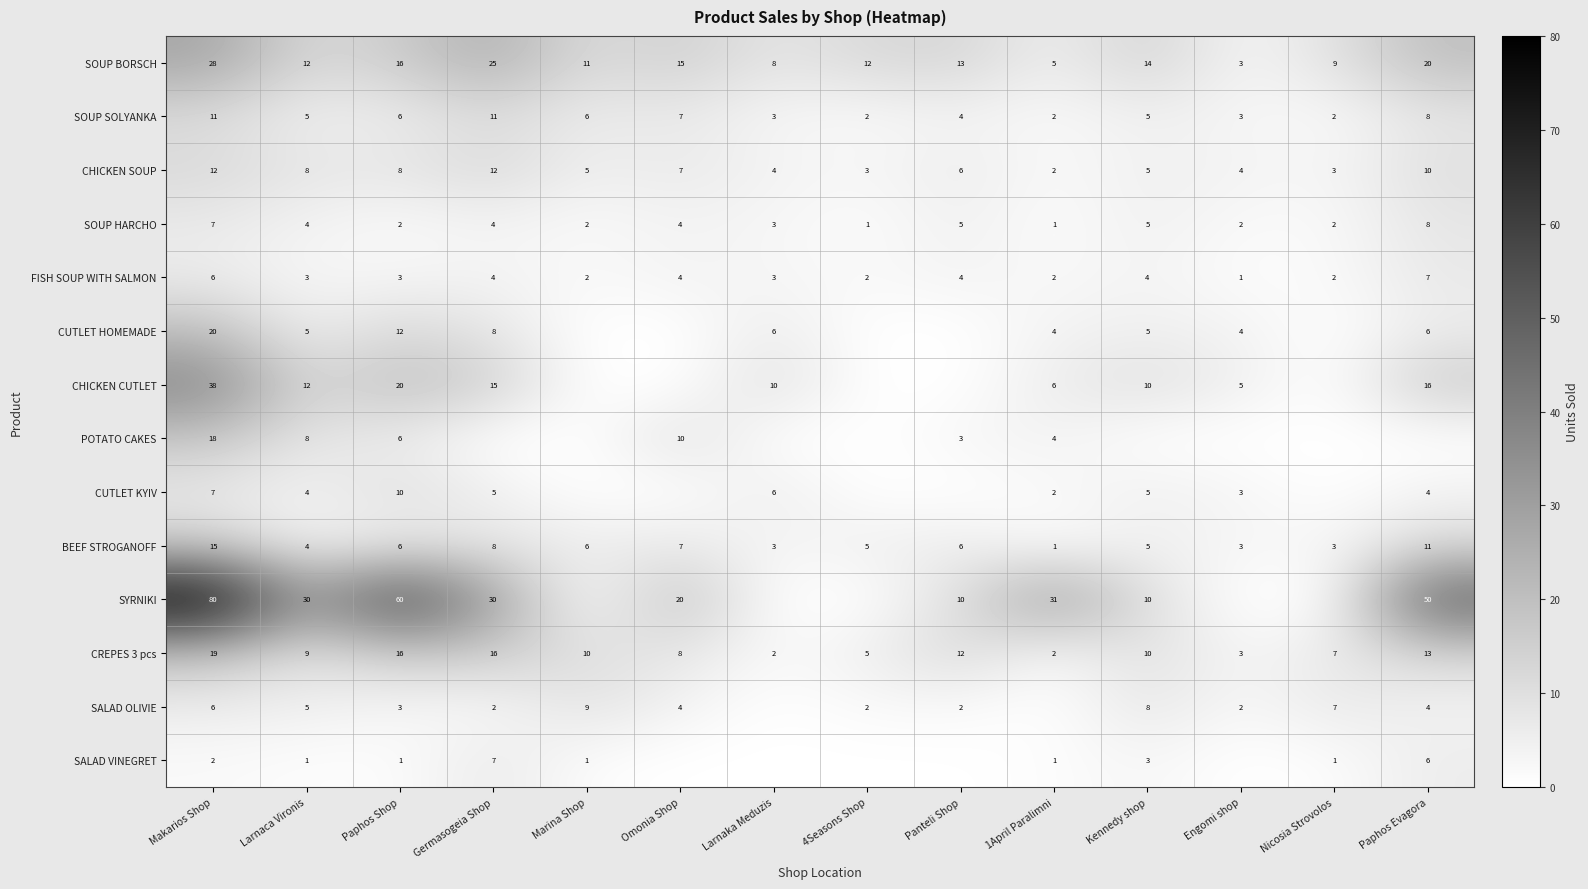

Between Makarios Shop and Engomi shop, which is larger?

Makarios Shop